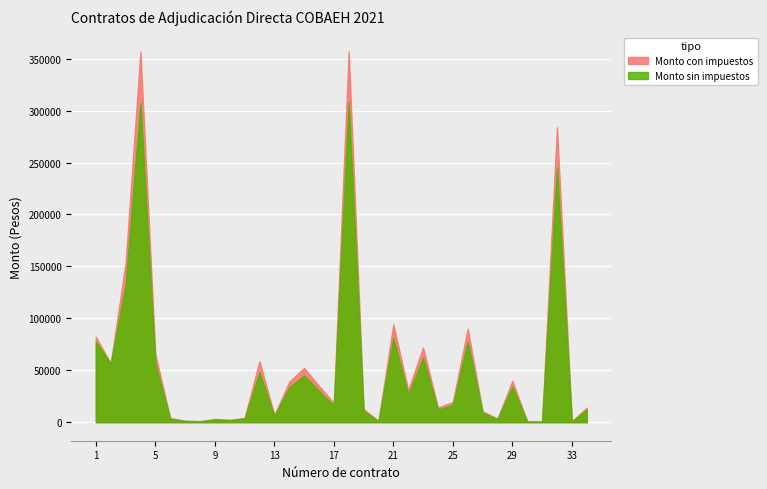

What is the sum of the Monto sin impuestos values at 17 and 15?

61129.7